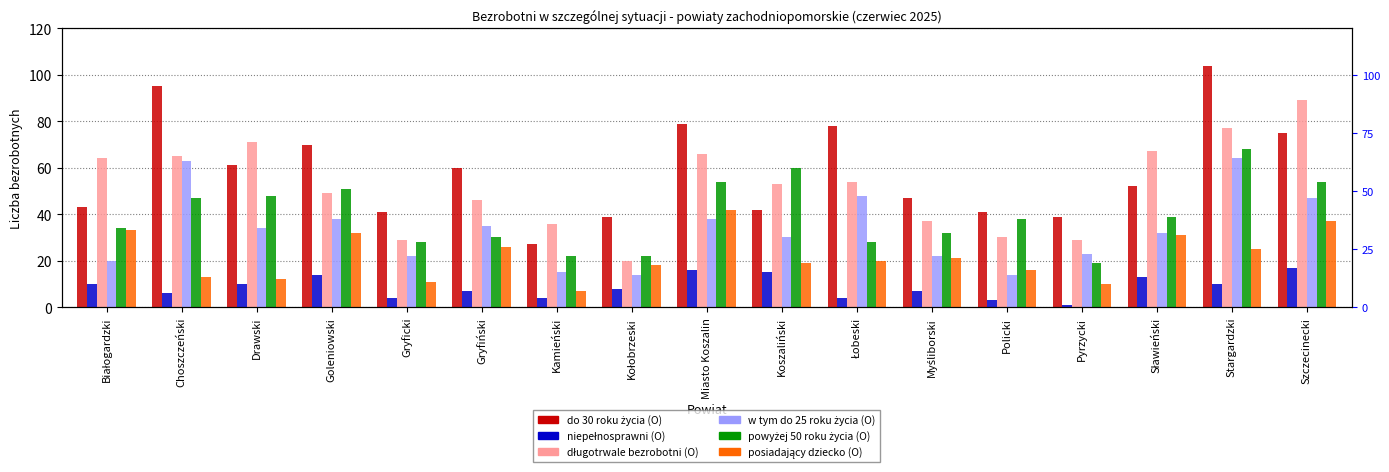

How many groups of bars are there?

17